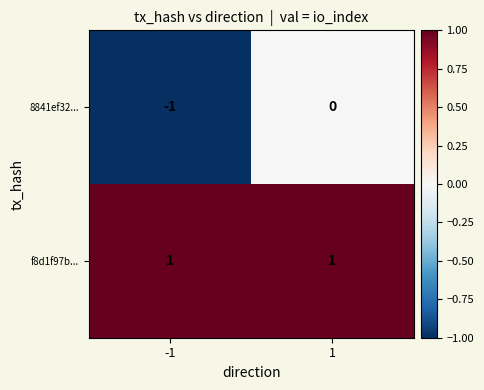

What is the total value across all series at 1?

1